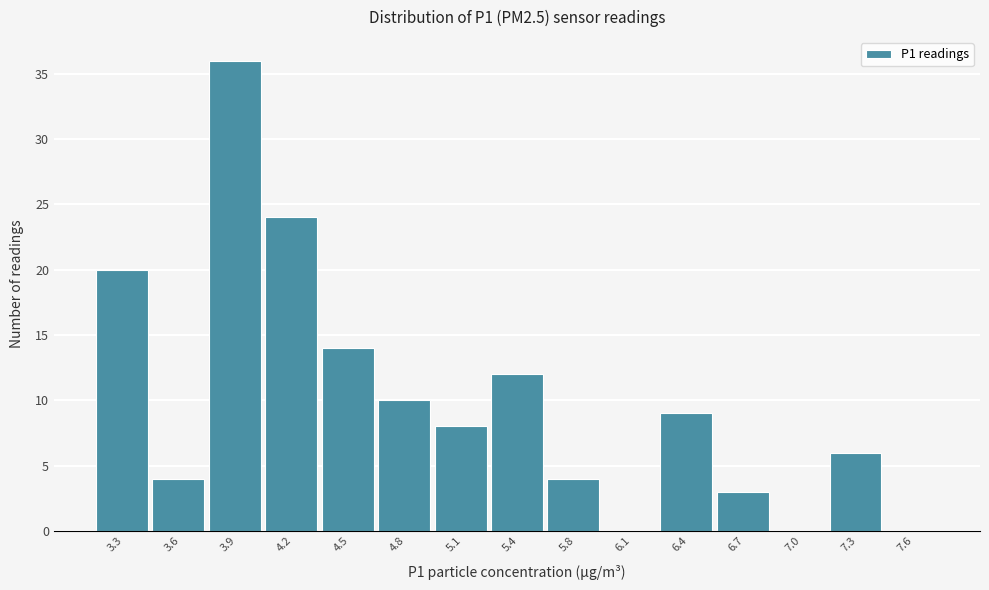

Reading right to left, transcribe all the data shown in this chart.

7.6=0	7.3=6	7.0=0	6.7=3	6.4=9	6.1=0	5.8=4	5.4=12	5.1=8	4.8=10	4.5=14	4.2=24	3.9=36	3.6=4	3.3=20